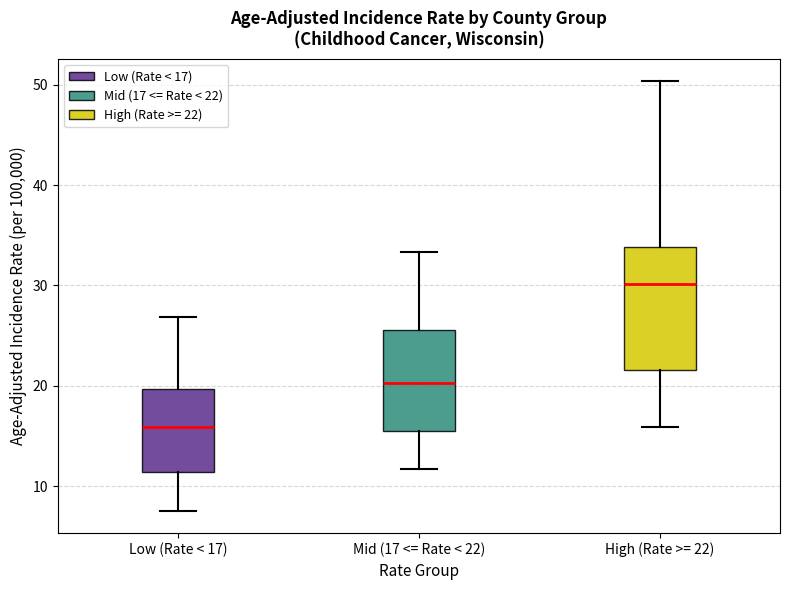

Where is the upper edge of the box for Low (Rate < 17) on the y-axis? The values are not printed on the chart, so give them approximately, as read against the axis.

20